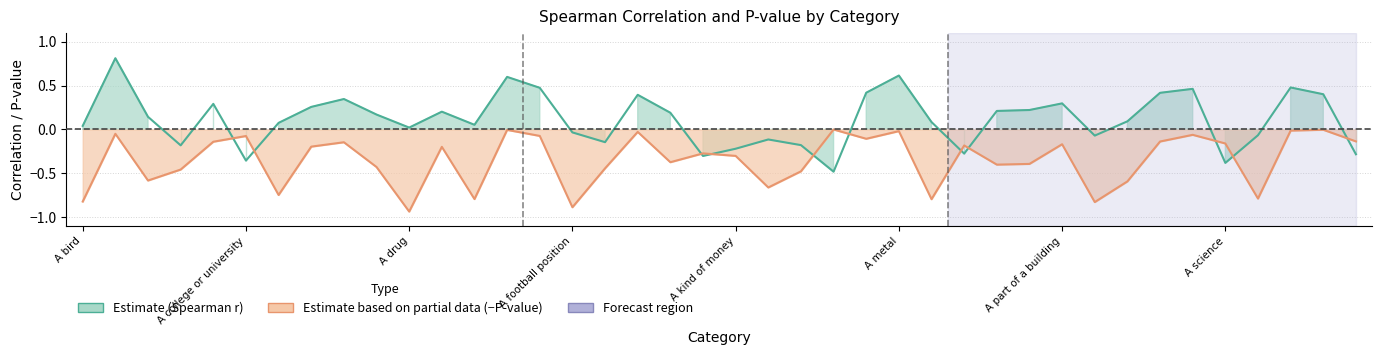

How many values in the Spearman_Correlation series are below 0?

14